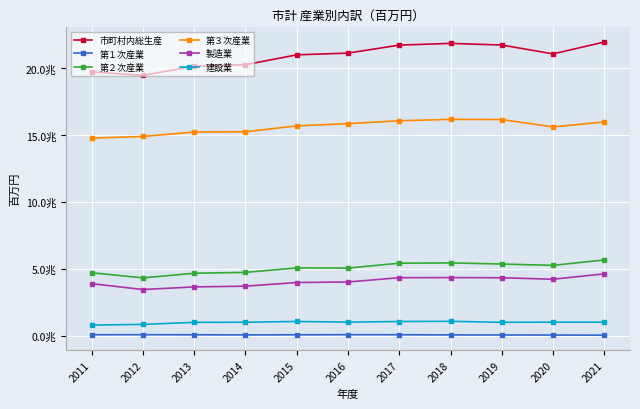

Between 2015 and 2011, which is larger?

2015